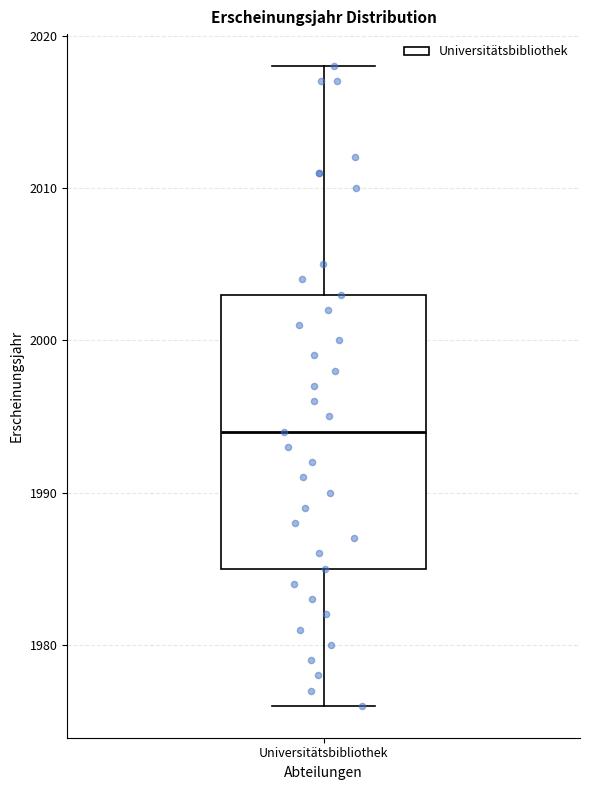

Transcribe this box plot: give where the median line is, the range the box spans, and where the two whiskers end, as read against the y-axis. The values are not printed on the chart, so give them approximately, as read against the axis.

median 1994, box 1985 to 2003, whiskers 1976 to 2018